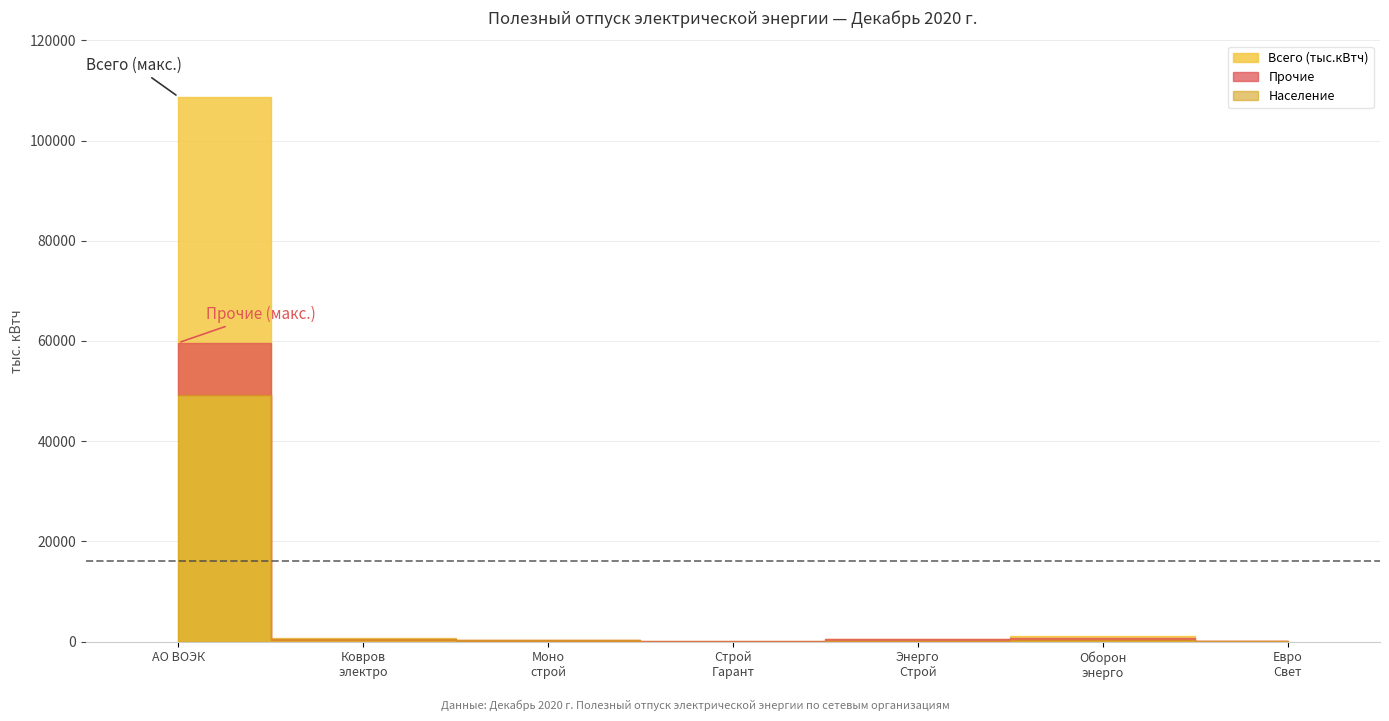

Rank the categories by НН value from highest to lowest.

АО "ВОЭК", АО "Оборонэнерго", ООО "ЭнергоСтрой", ООО "Ковровэлектросетьремонт", ООО "Монострой", ООО "ЕвроСвет", ООО "СтройГарант"